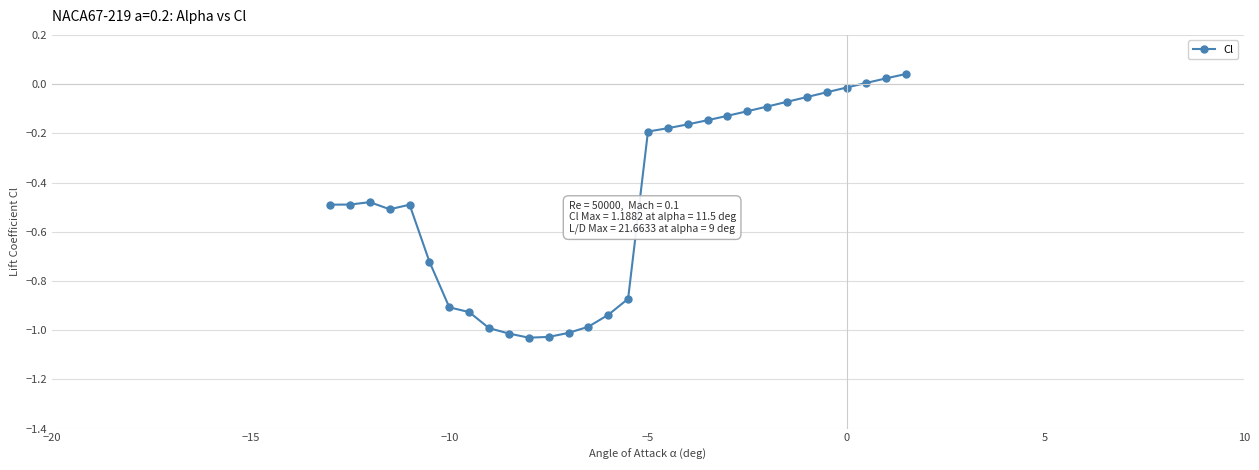

True or false: there are more than 0 points higher than both neighbors.

True